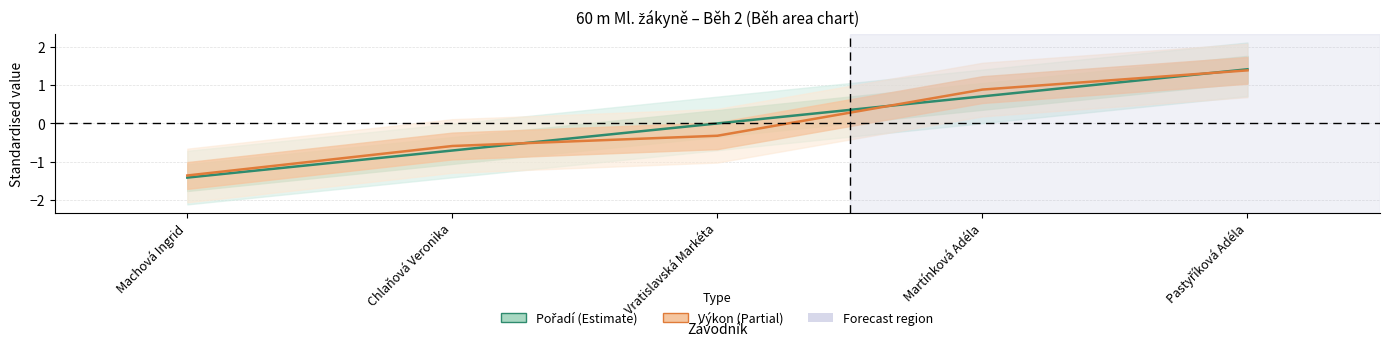

At which label does Výkon first exceed 0?

Martínková Adéla